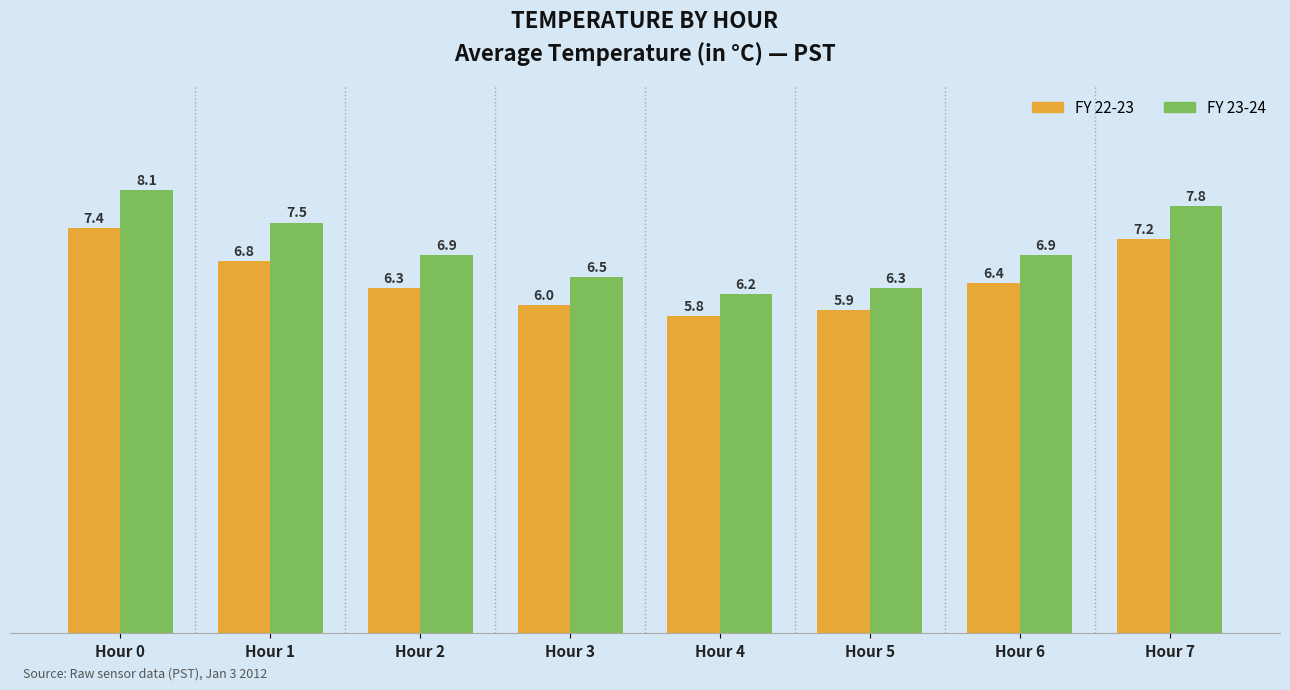

What is the maximum value shown in the chart?

8.1